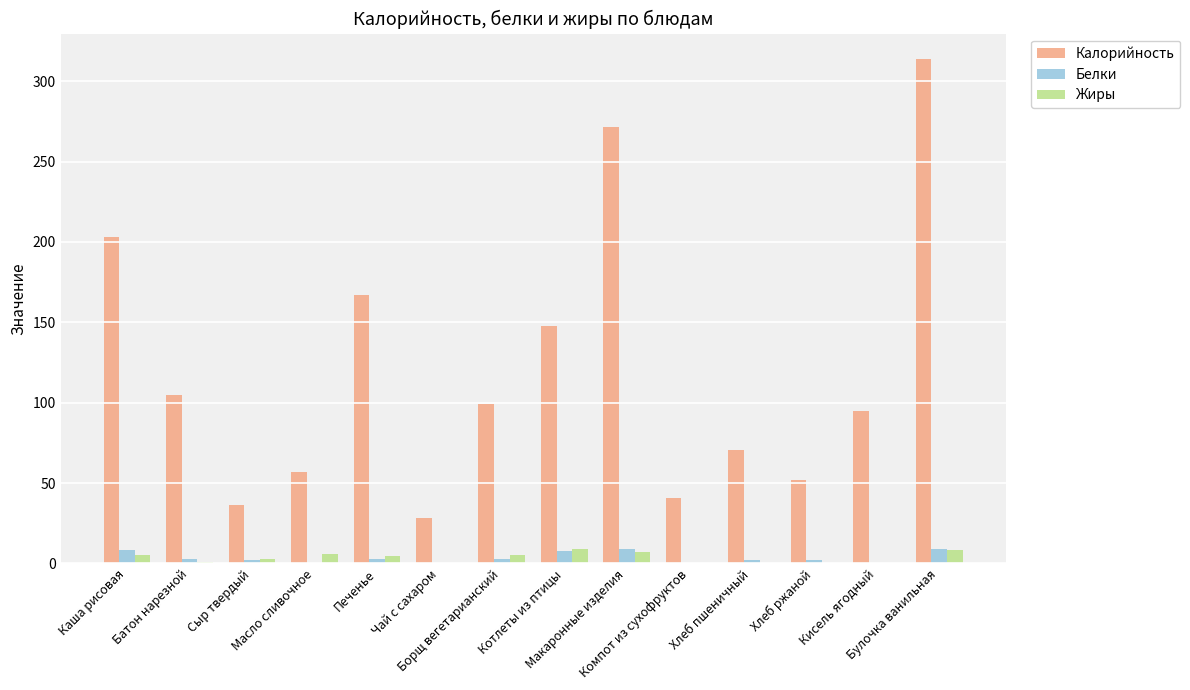

What is the sum of all Белки values?

48.9